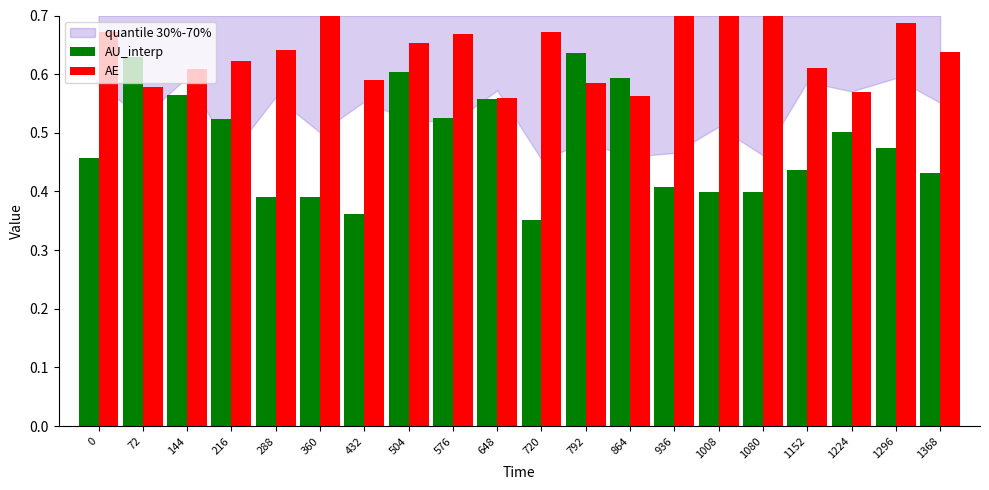

How many categories are shown in the chart?

20